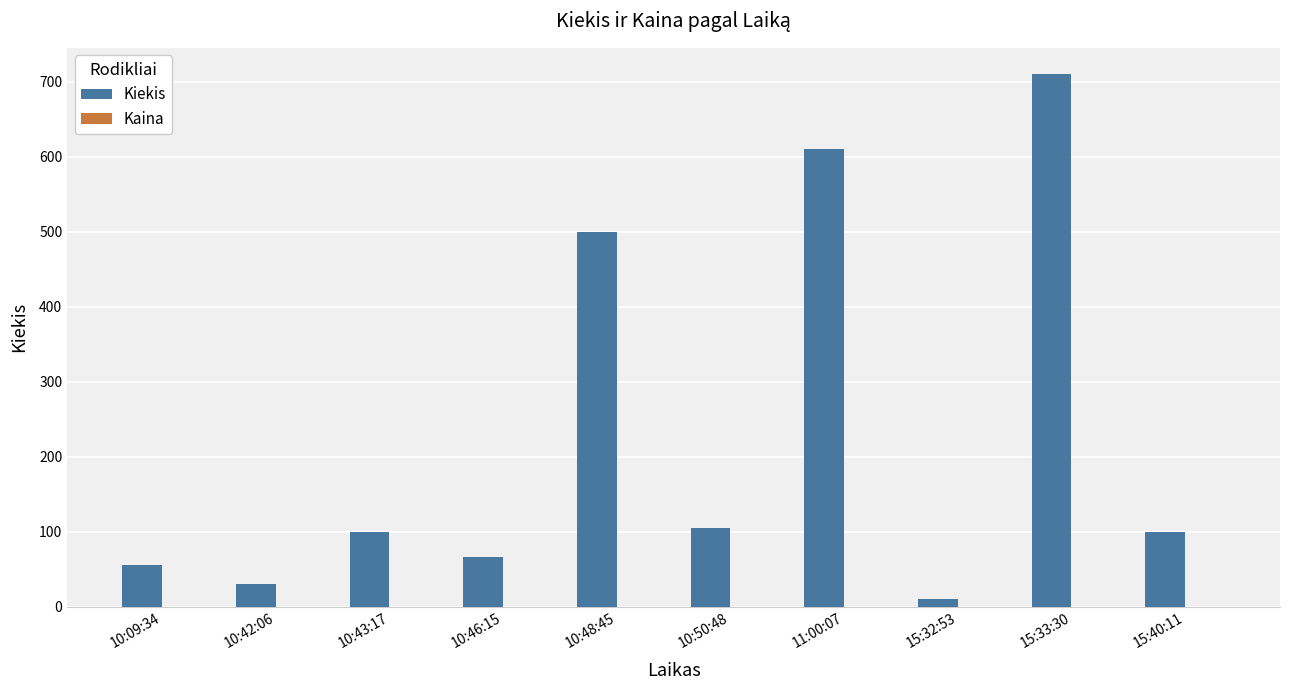

What is the maximum value shown in the chart?

710.0